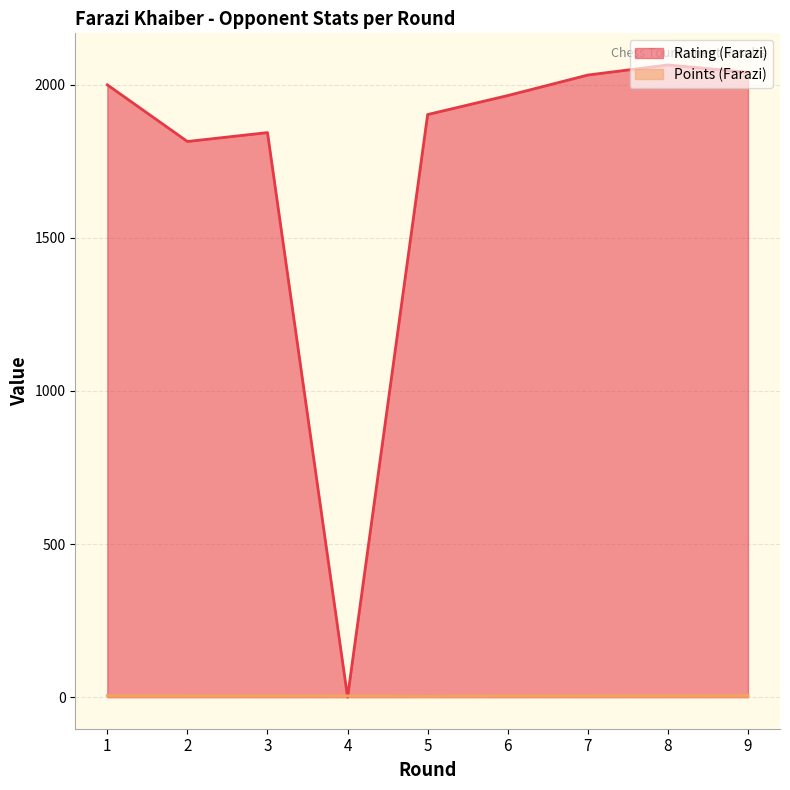

The Points (Farazi) series shows 4.5 at 3. True or false?

True